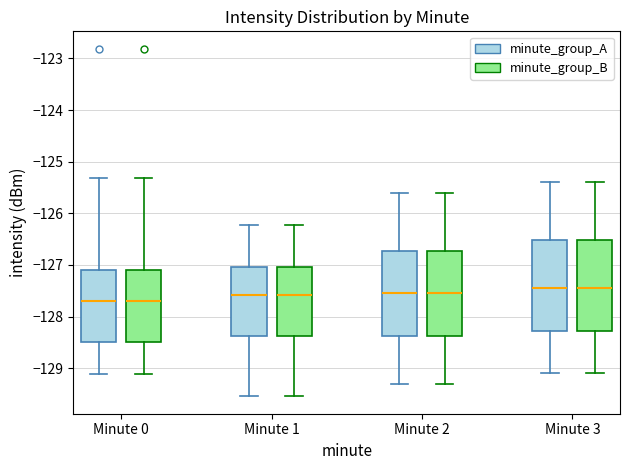

Where does the median line of the box for Minute 1 (minute_group_A) sit on the y-axis? The values are not printed on the chart, so give them approximately, as read against the axis.

-127.6